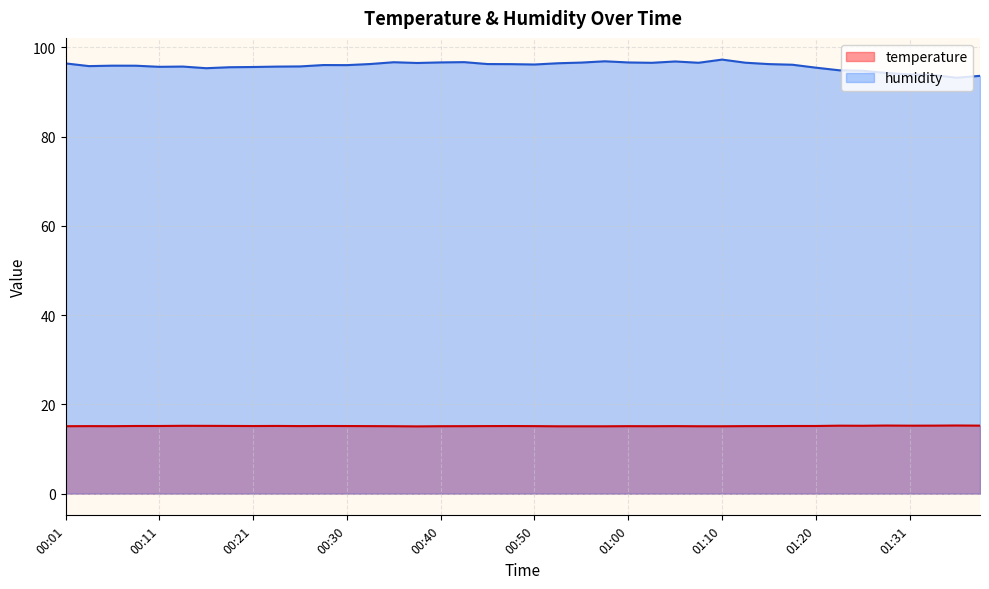

At how many categories does at least one series exceed 61?

40